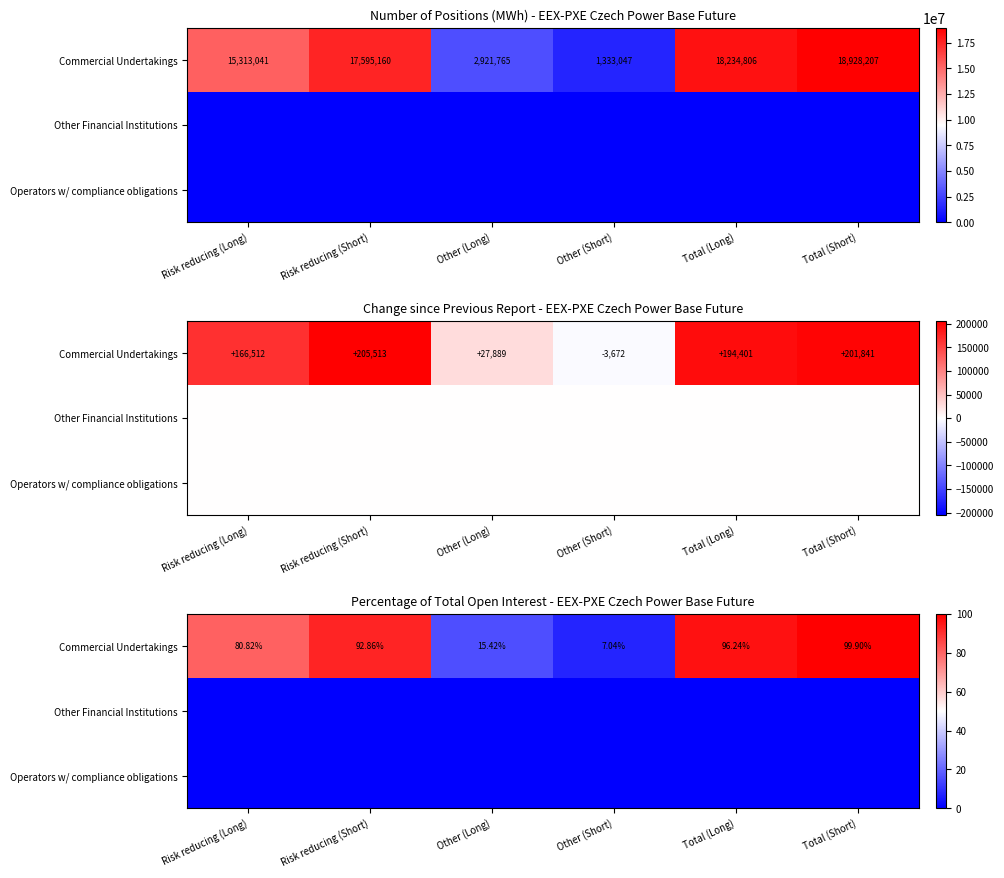

Is the value of Operators w/ compliance obligations at Other (Short) greater than the value of Other Financial Institutions at Other (Short)?

No